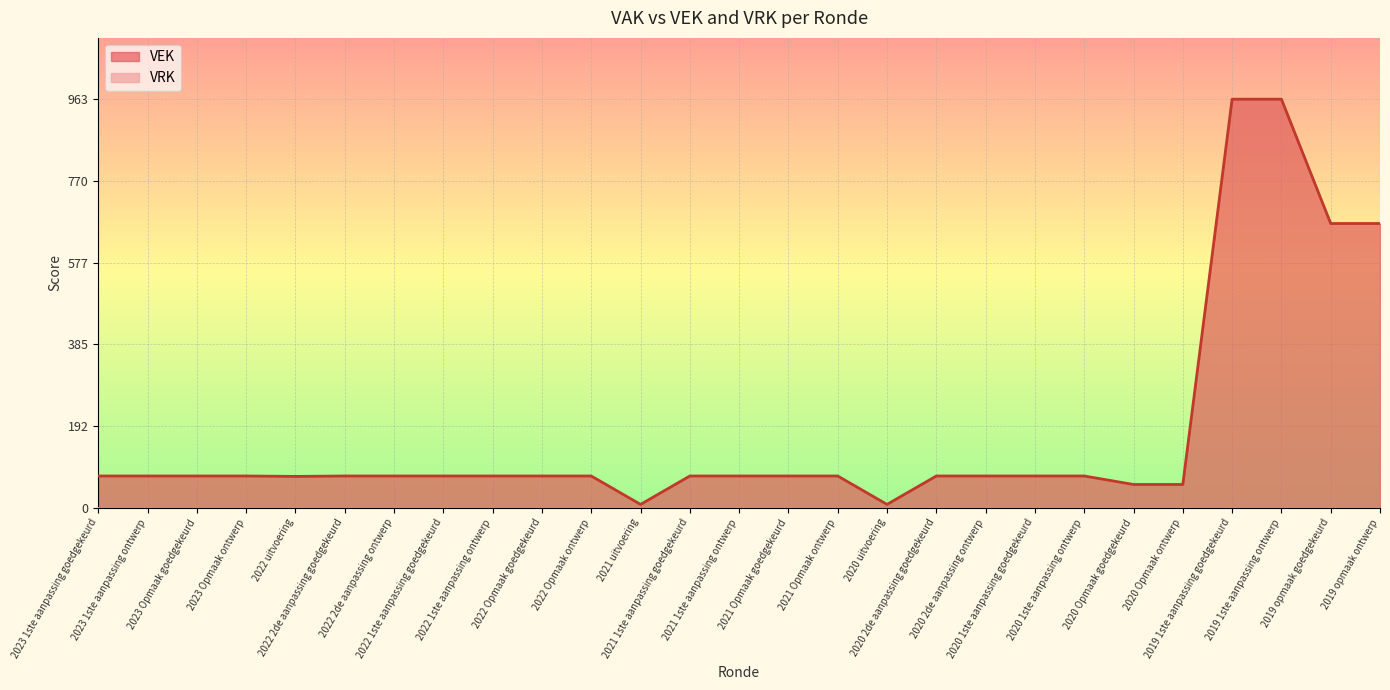

Which has a higher value, 2020 Opmaak ontwerp or 2023 1ste aanpassing ontwerp?

2023 1ste aanpassing ontwerp